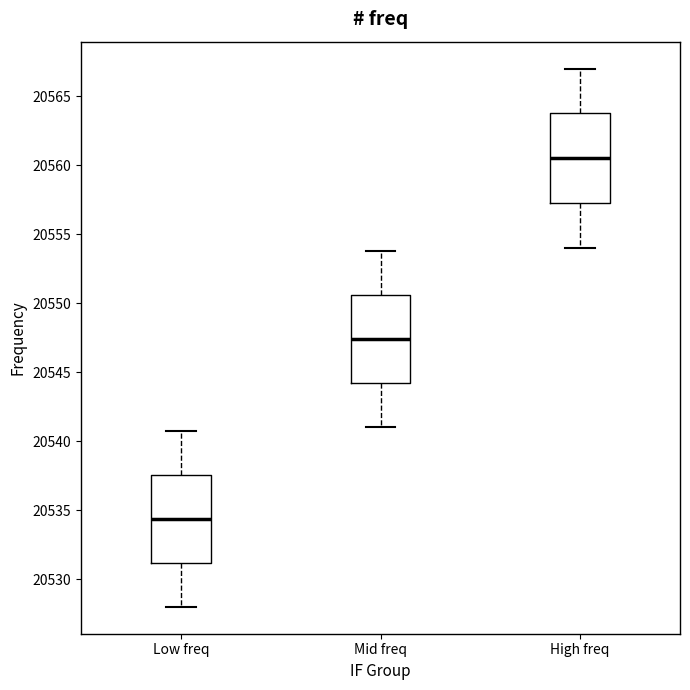

Where does the lower whisker of the box for High freq end on the y-axis? The values are not printed on the chart, so give them approximately, as read against the axis.

20554.0